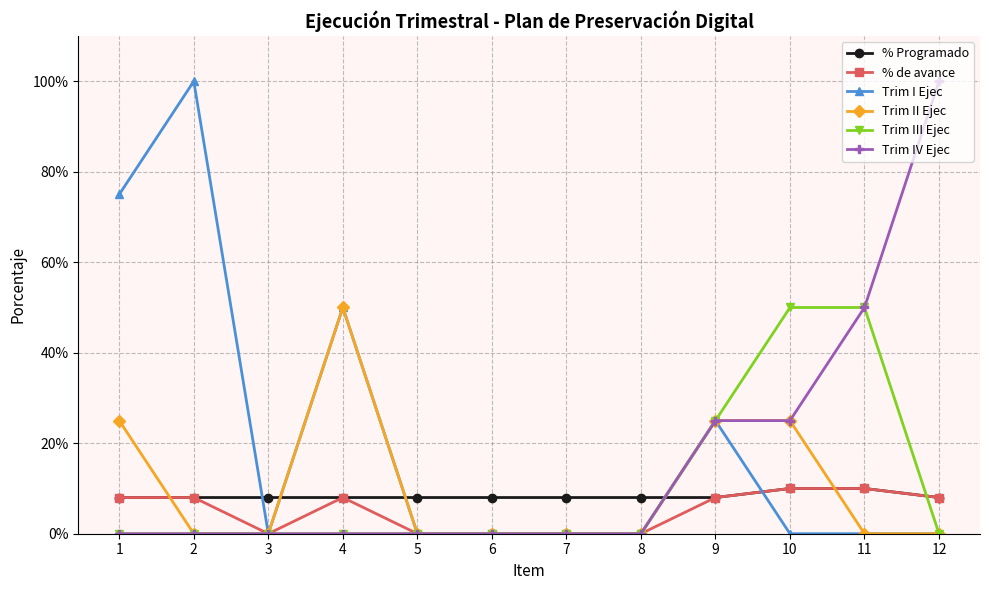

True or false: % de avance and Trim III Ejec intersect in this chart.

True